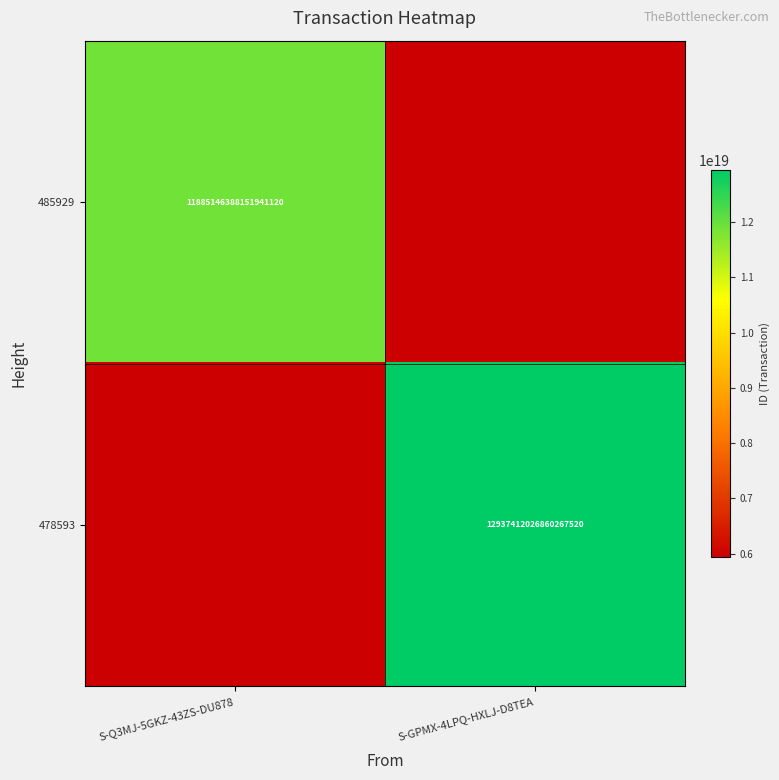

The 478593 series shows 12937412026860267520 at S-GPMX-4LPQ-HXLJ-D8TEA. True or false?

True